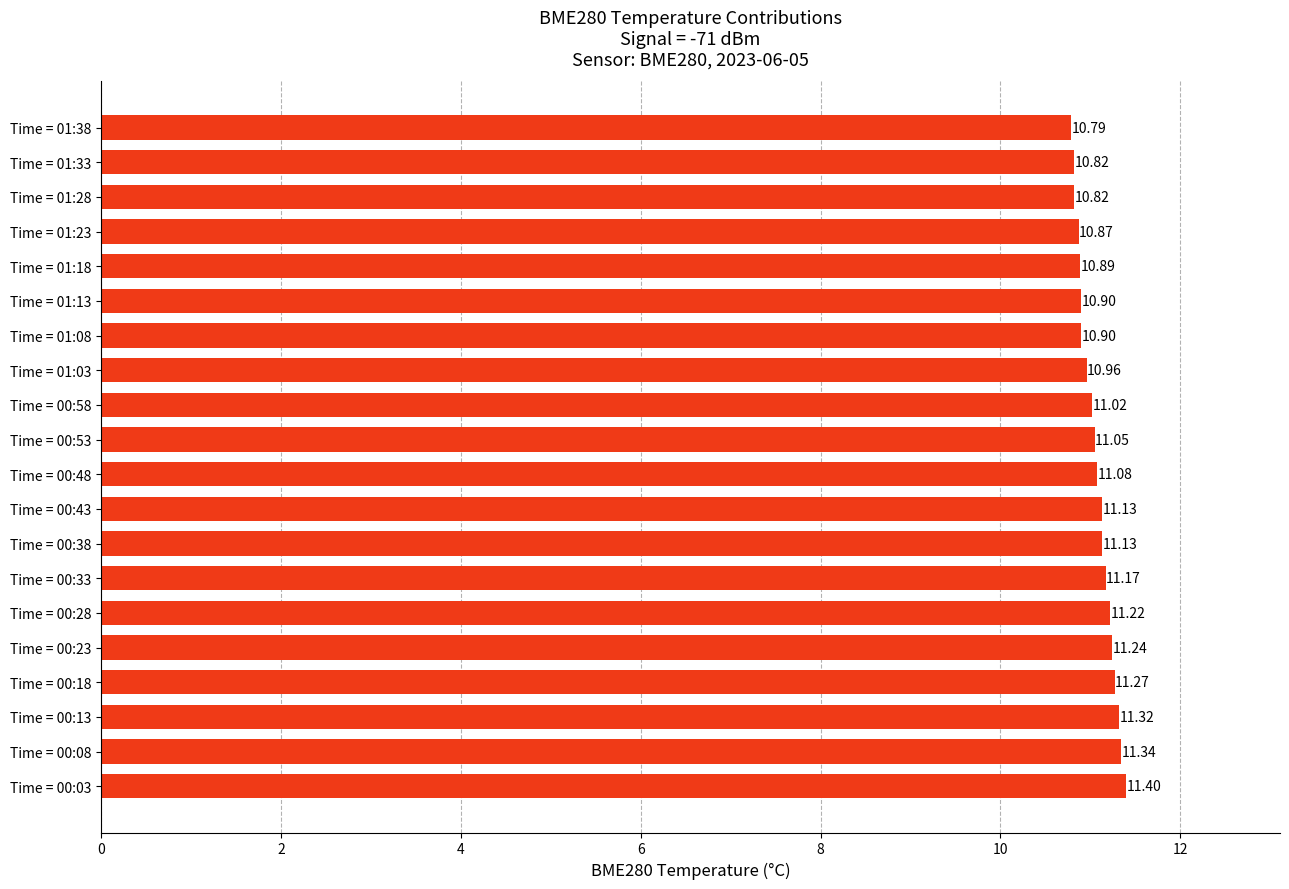

What is the sum of the values at Time = 01:33 and Time = 01:08?

21.7